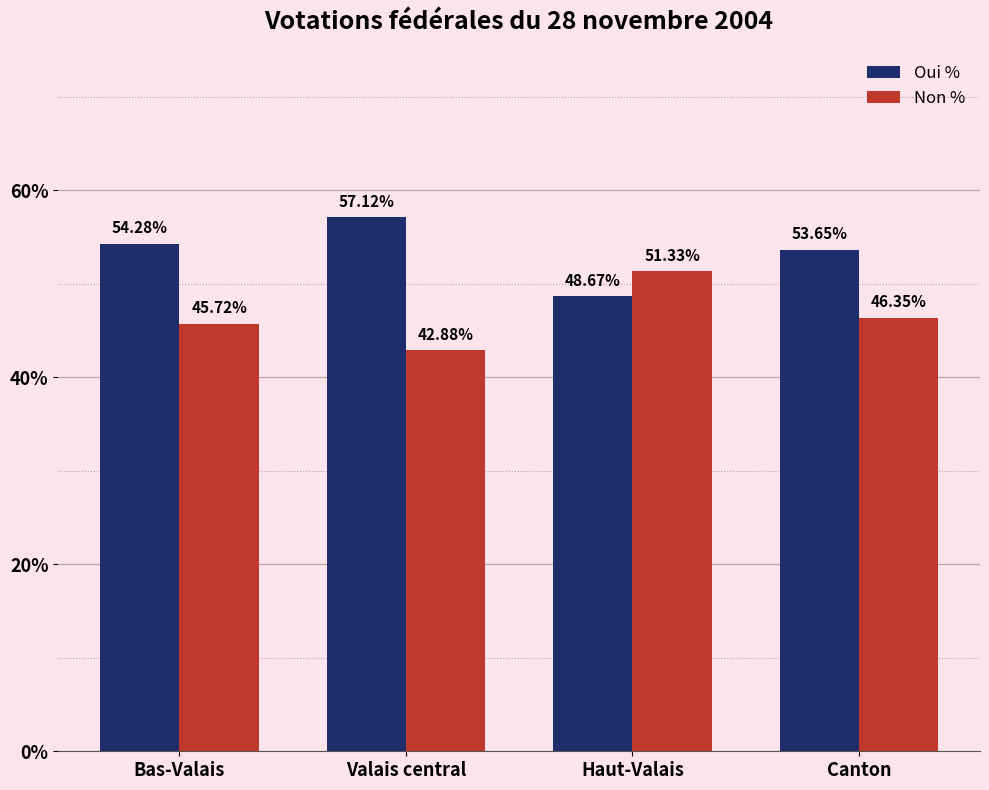

What is the difference between the highest and lowest values at Valais central?

14.2